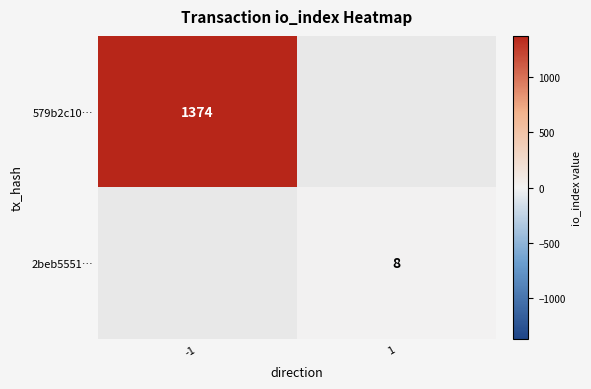

How many data points does each series have?

2